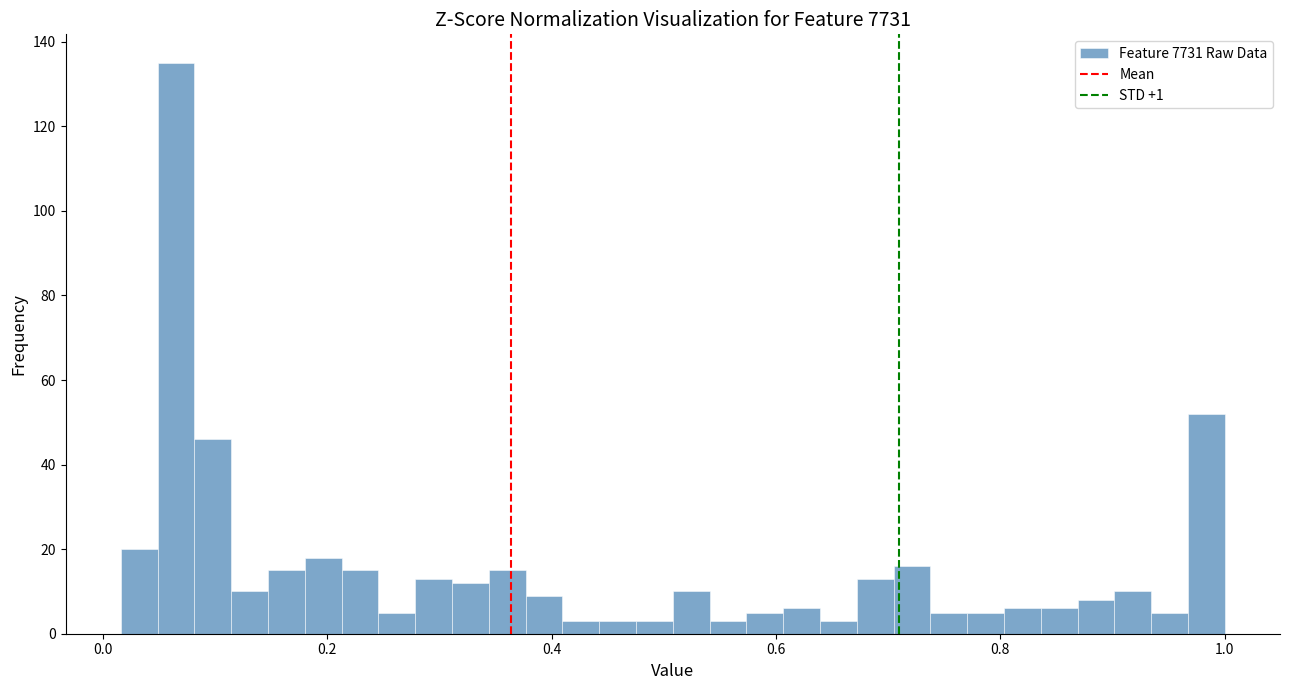

Around what value on the x-axis is the tallest bar? Give the approximate position of its centre, as read against the axis.

0.06